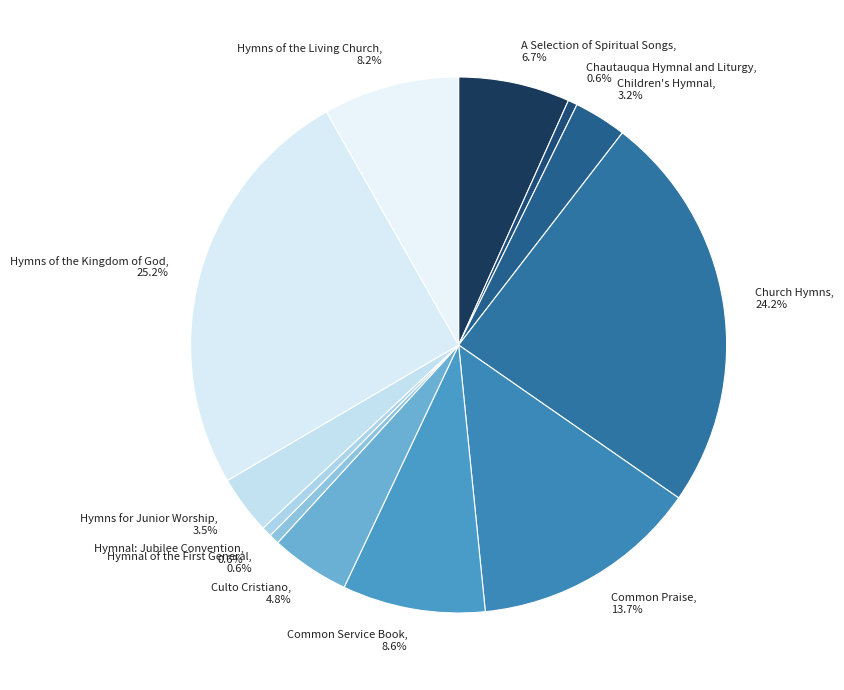

Is Church Hymns the majority of the pie?

No